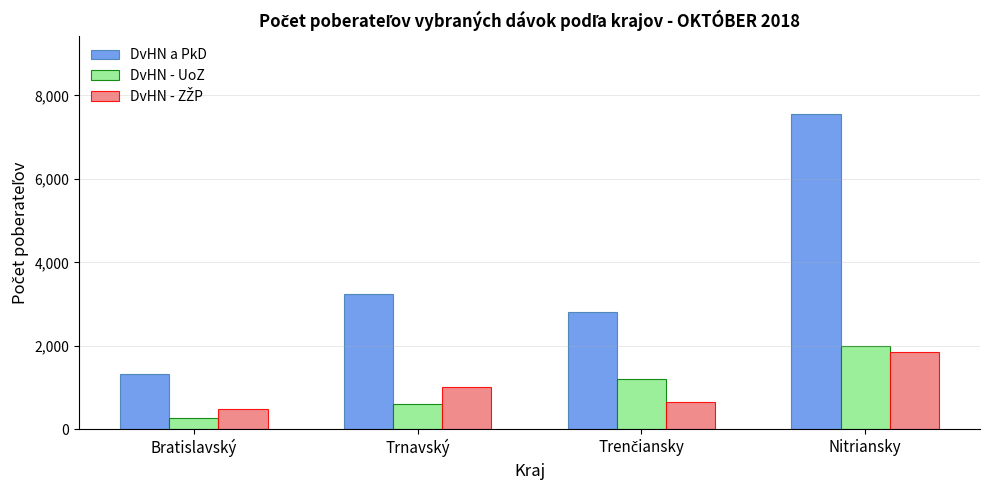

How many bars are there in total?

12